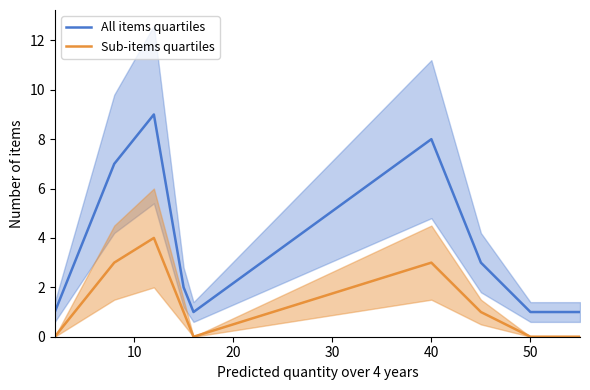

True or false: Sub-items quartiles and All items quartiles cross at least once.

False